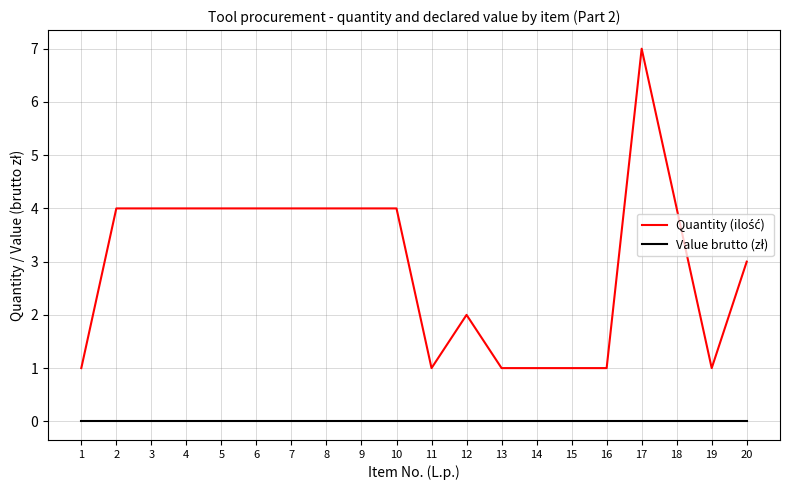

At which category does the chart reach its peak across all series?

17